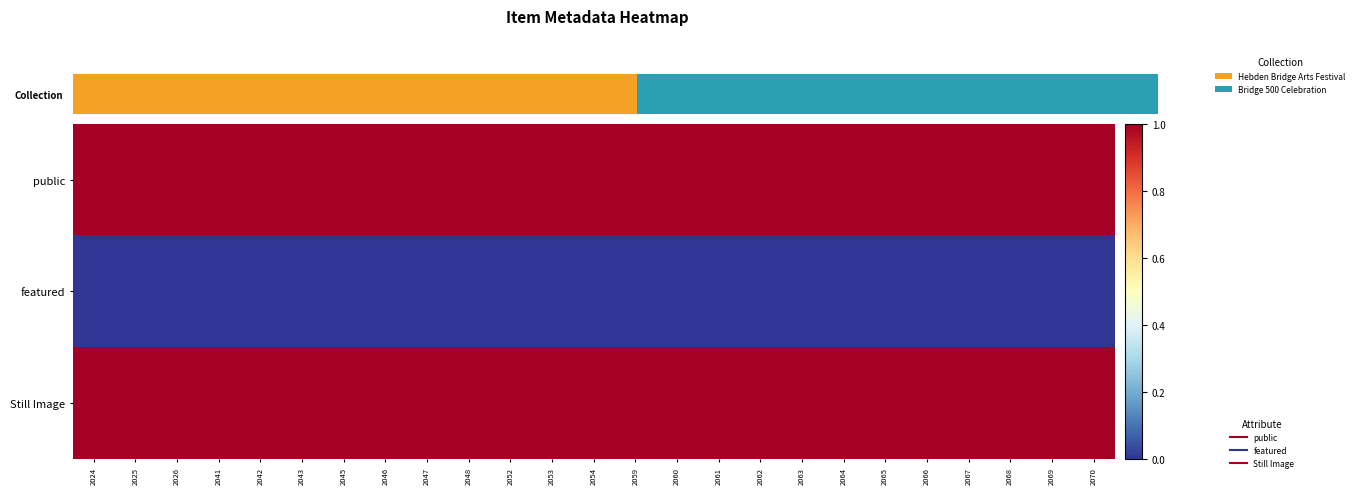

Rank the series by their maximum value, from highest to lowest.

public, Still Image, featured